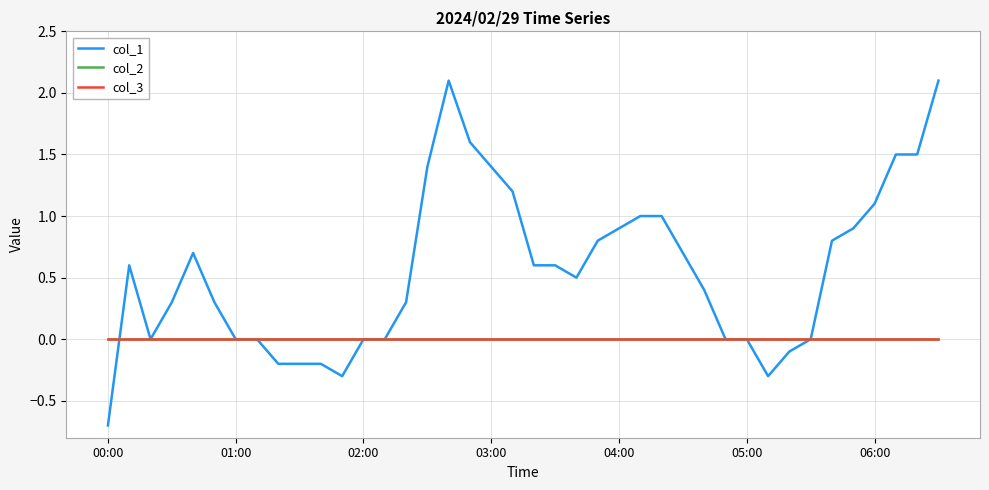

What is the lowest value of the col_1 series?

-0.7